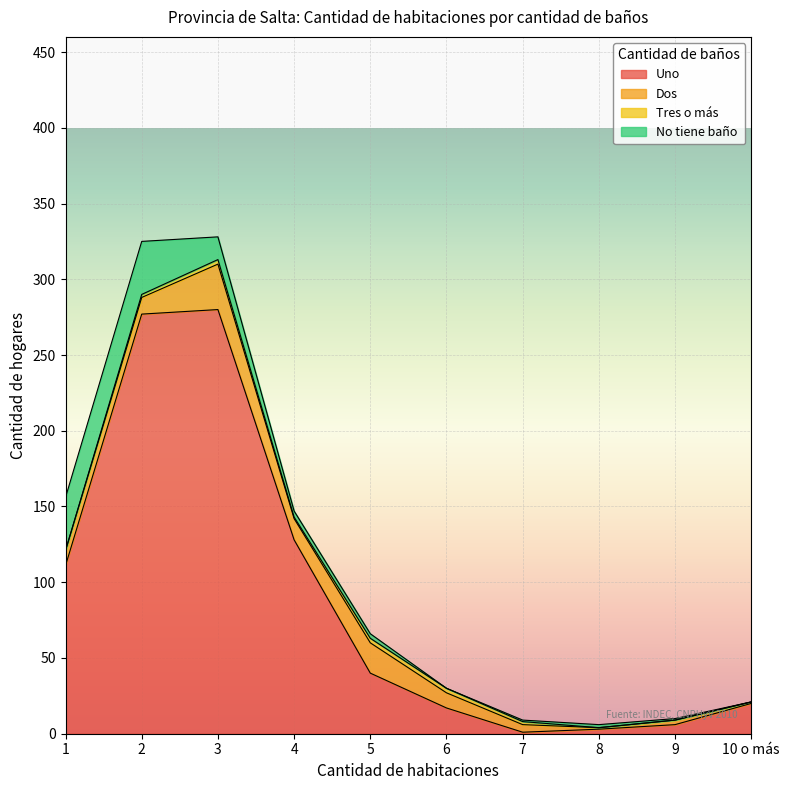

Which series has the widest spread of values?

Uno